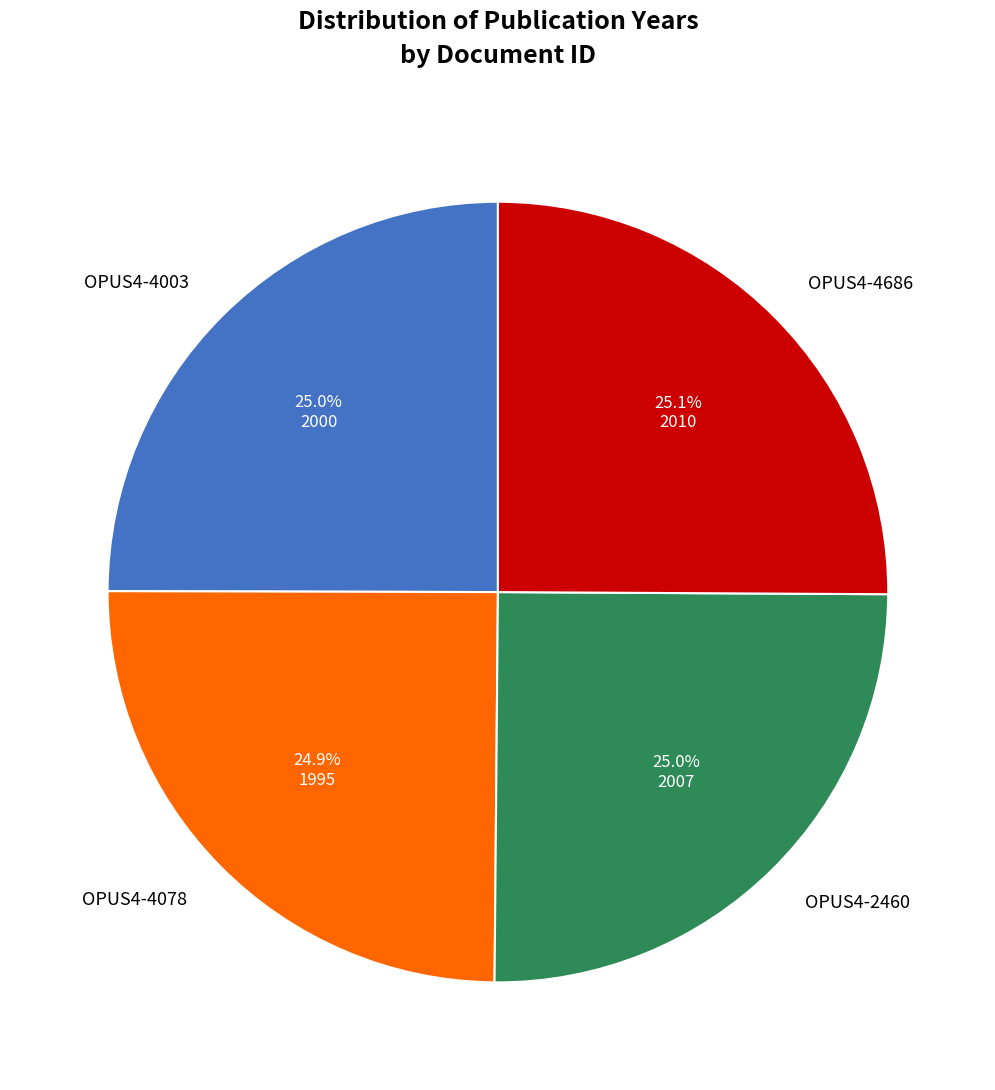

To the nearest percent, what percentage of the pie is OPUS4-2460?

25%